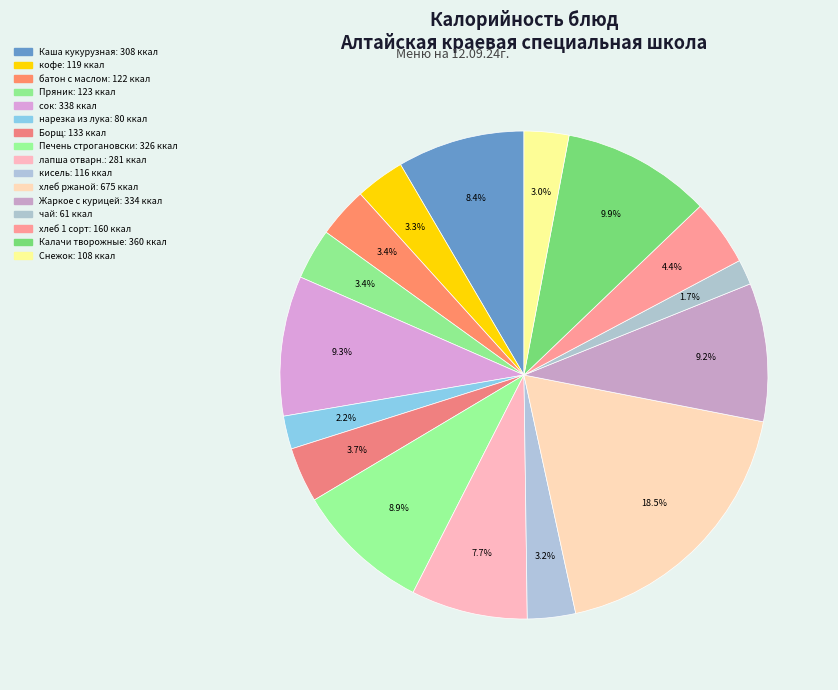

Does чай represent more than half of the total?

No